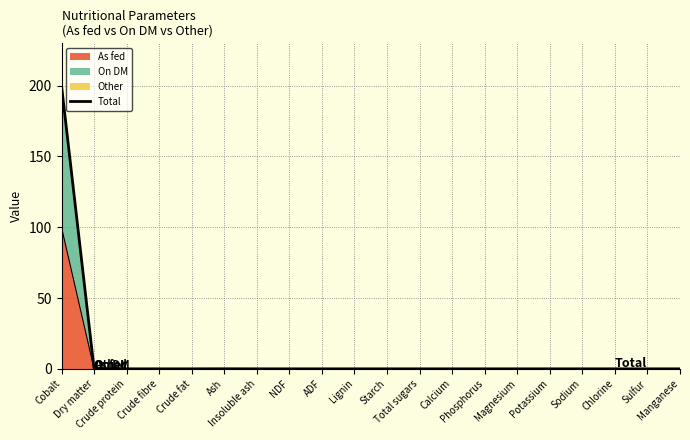

How many lines are shown in the chart?

1